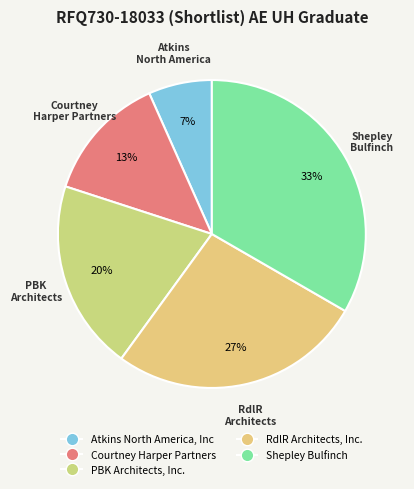

How many segments does this pie chart have?

5